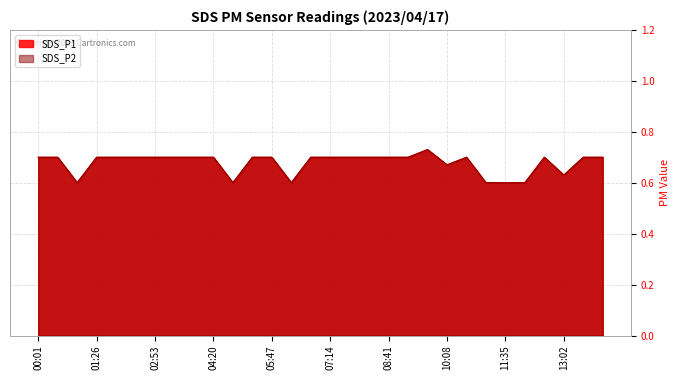

How many interior local peaks does the SDS_P1 series have?

3